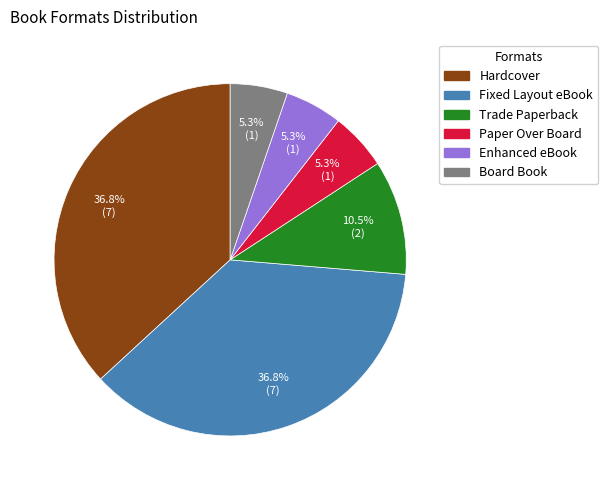

Is there any slice that represents more than half of the pie?

No